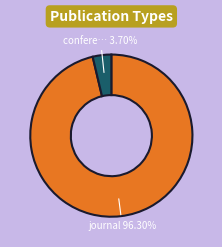

Does any single category account for the majority?

Yes